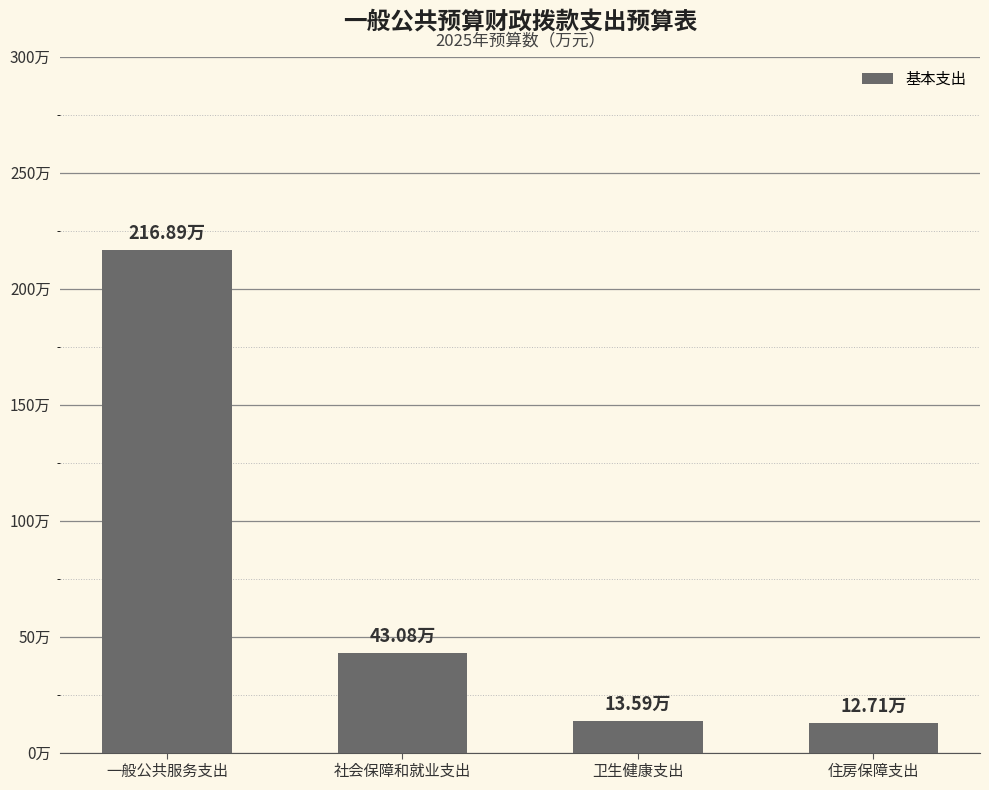

What is the label of the 2nd bar from the left?

社会保障和就业支出